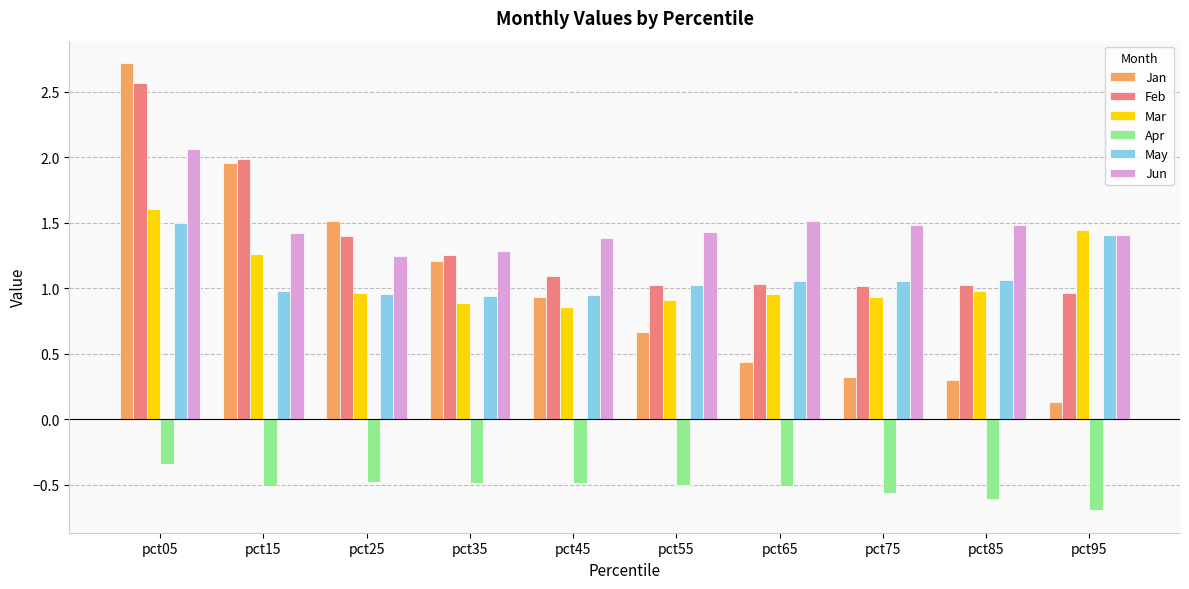

How many bars are there in each group?

6